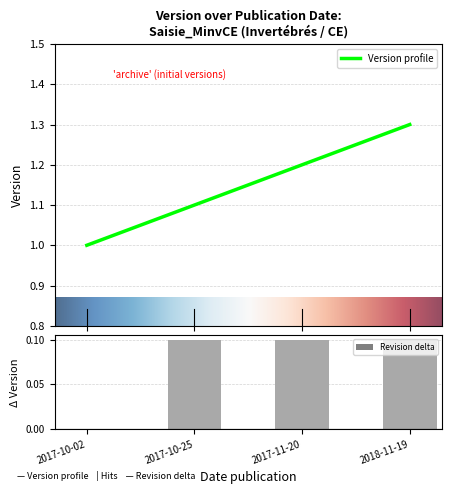

What is the difference between the maximum and second lowest values?

0.2